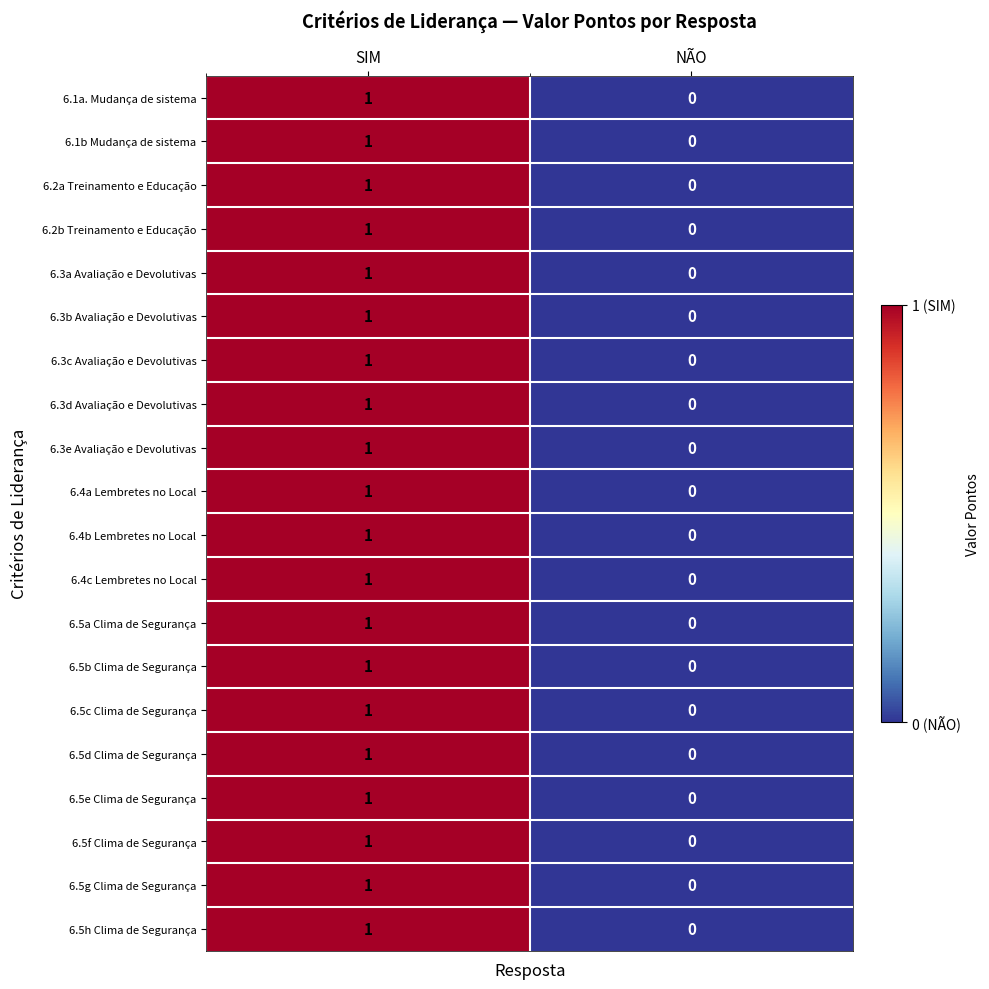

What is the total value across all series at SIM?

20